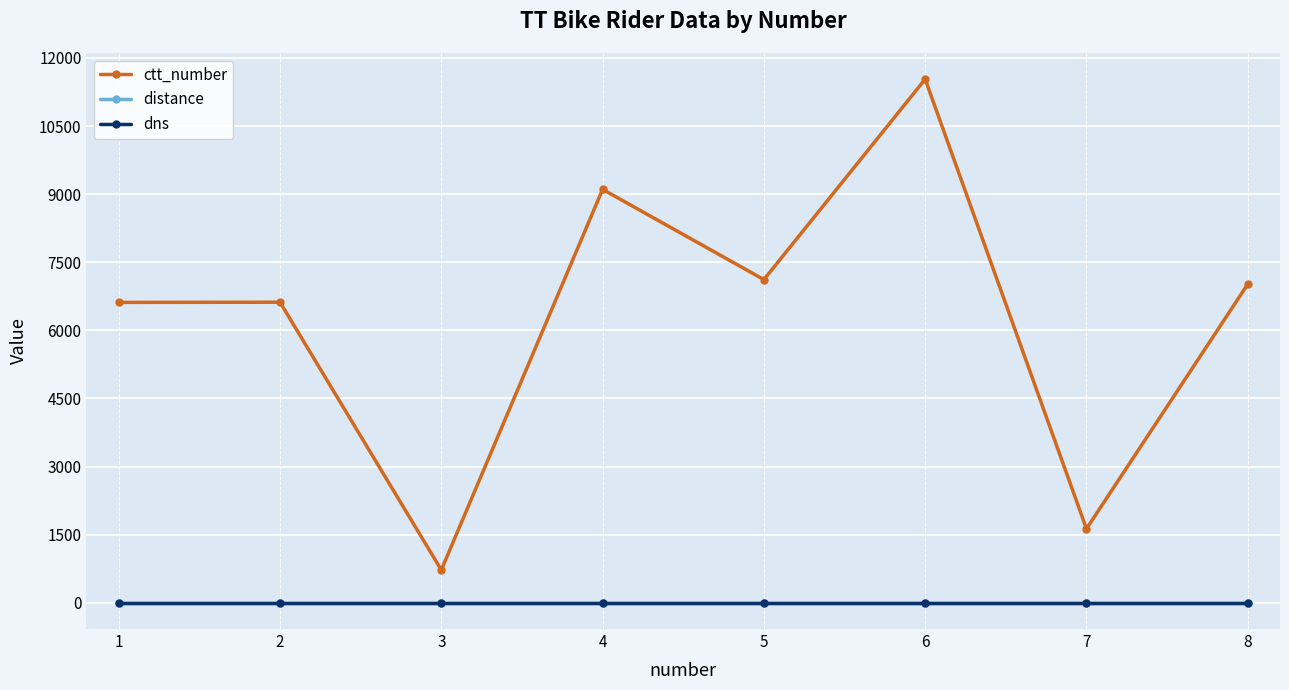

How many lines are shown in the chart?

3